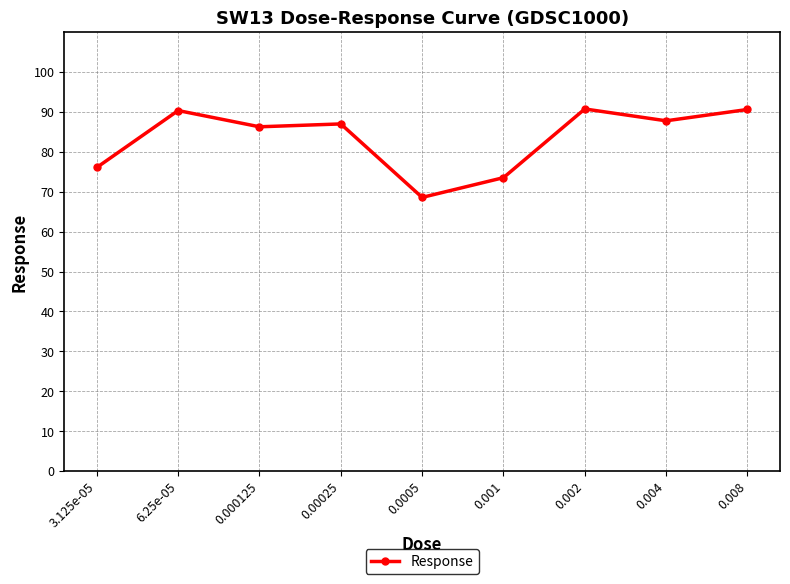

Does the chart display data point markers on the line(s)?

Yes